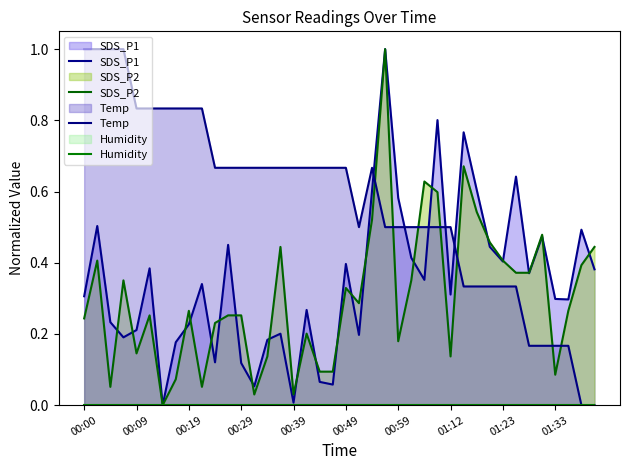

What are all the series names shown in the legend?

SDS_P1, SDS_P2, Temp, Humidity